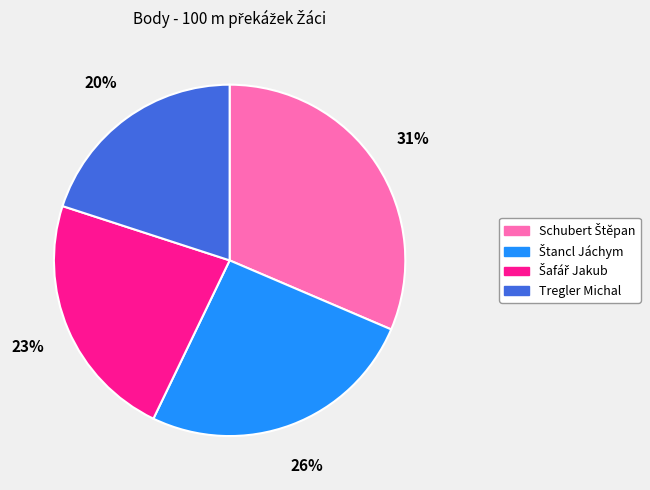

Is Tregler Michal the majority of the pie?

No